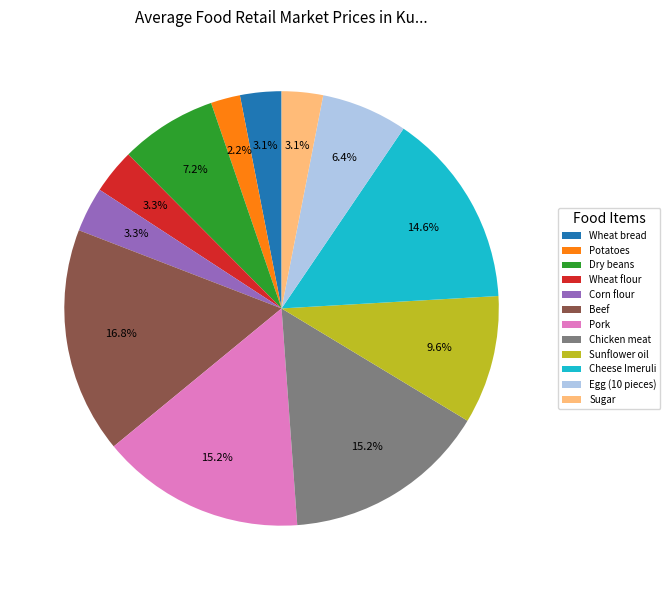

Do Wheat flour and Dry beans together represent more than half of the pie?

No